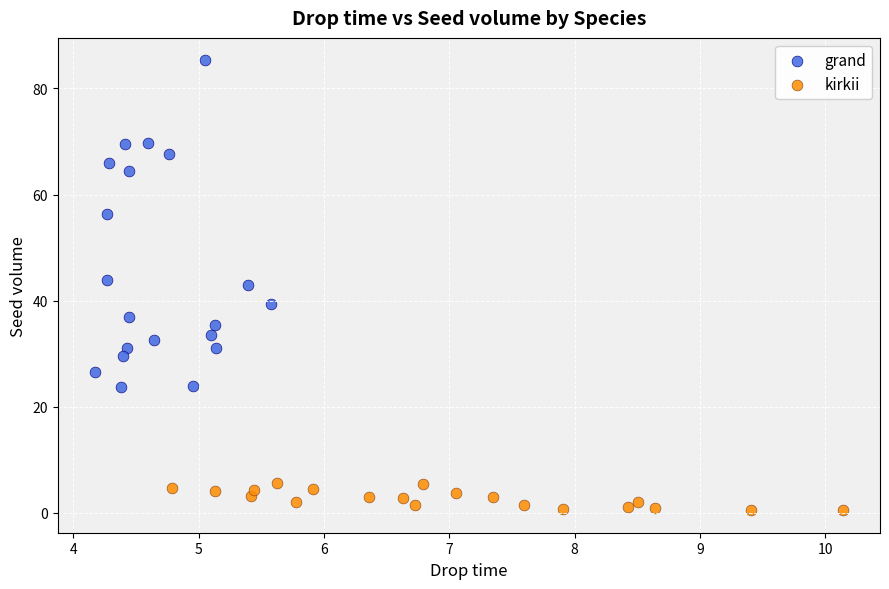

Which series has the widest spread of Y values?

grand